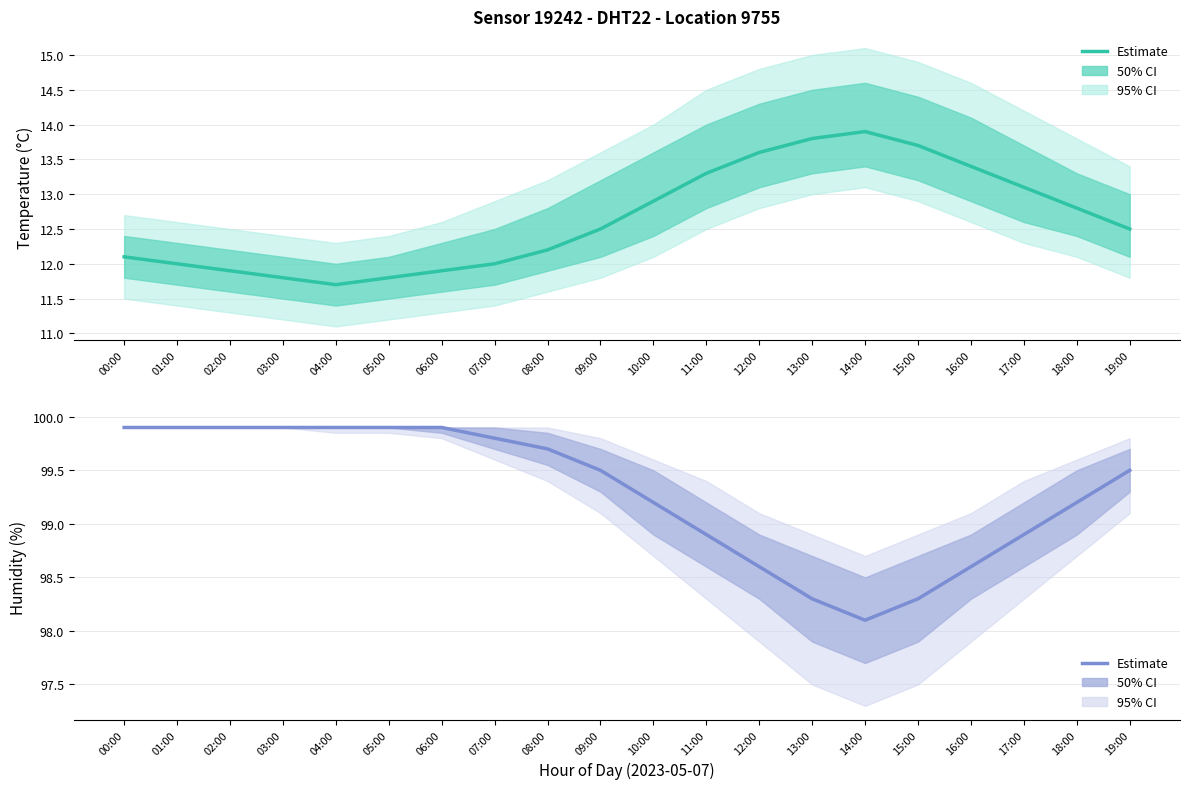

At which label is humidity closest to 99?

11:00